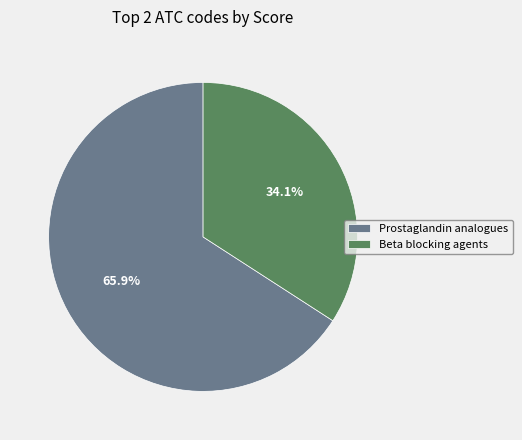

How many segments does this pie chart have?

2